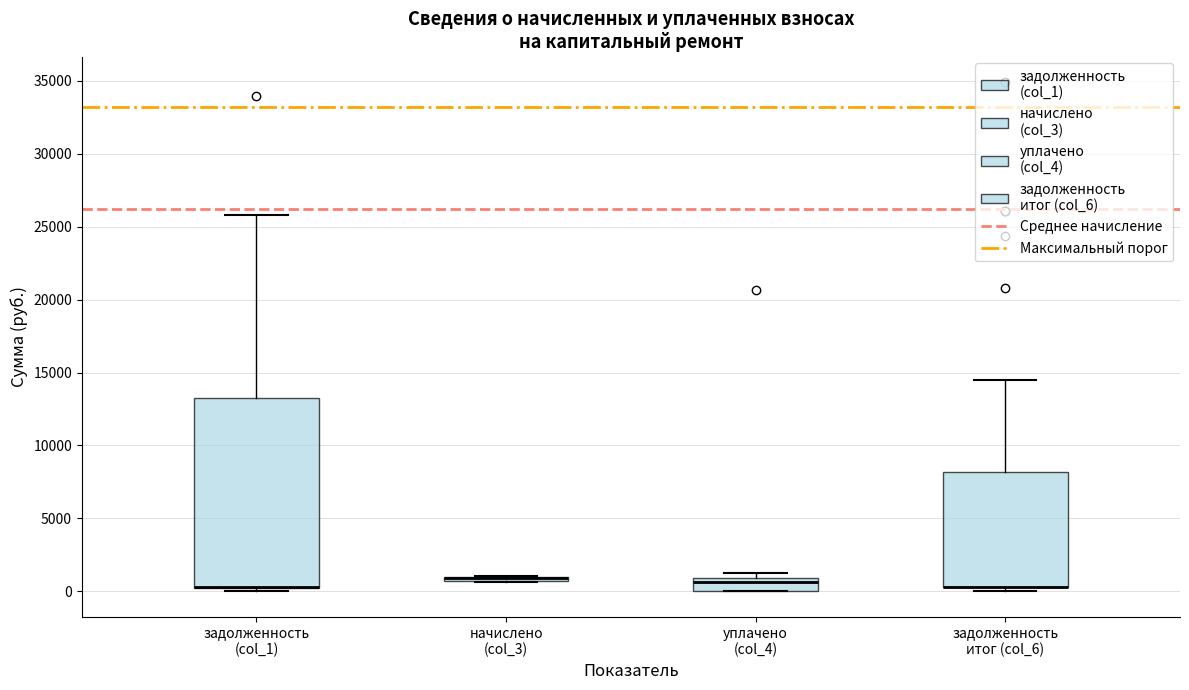

Where is the lower edge of the box for задолженность (col_1) on the y-axis? The values are not printed on the chart, so give them approximately, as read against the axis.

0